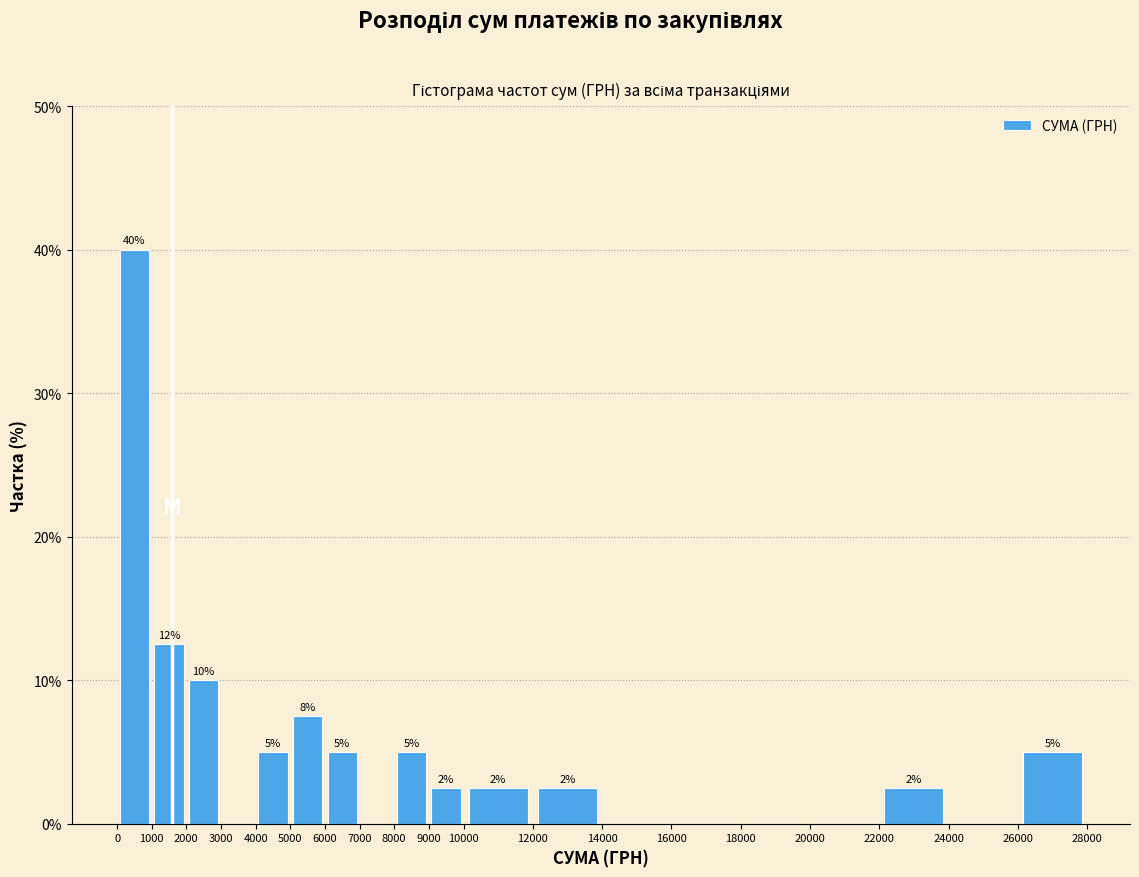

Over which range of the x-axis is the bar tallest?

0 to 1000